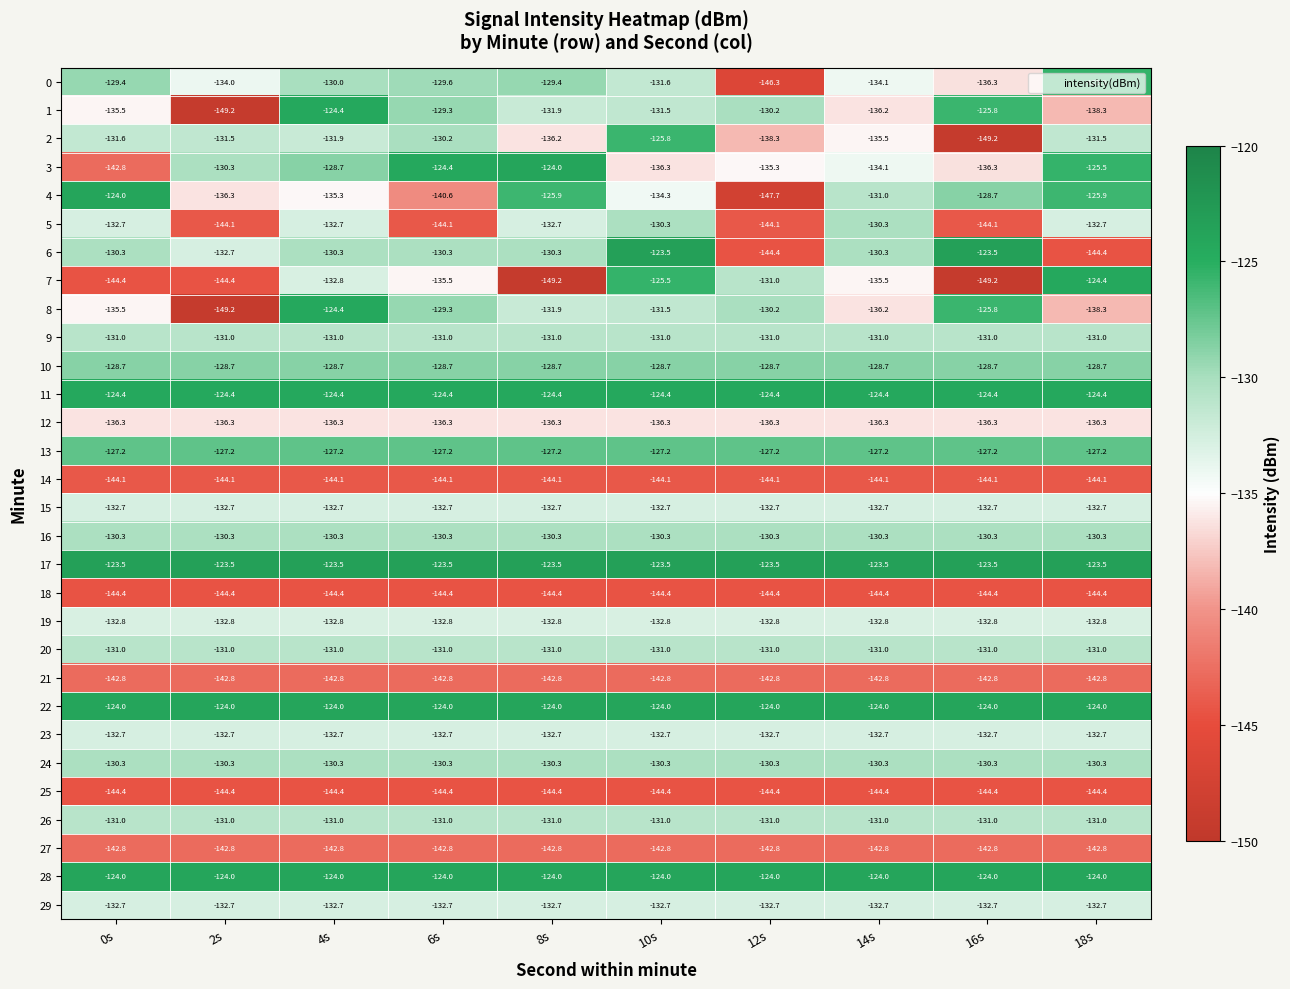

True or false: 17 has a value of -47.2 at 16s.

False